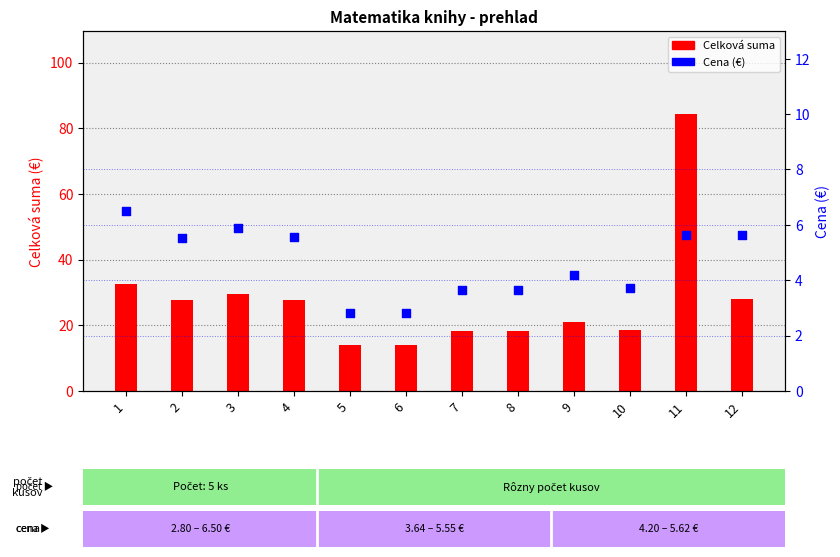

Is the value of Celková suma at 12 greater than the value of Cena (€) at 8?

Yes